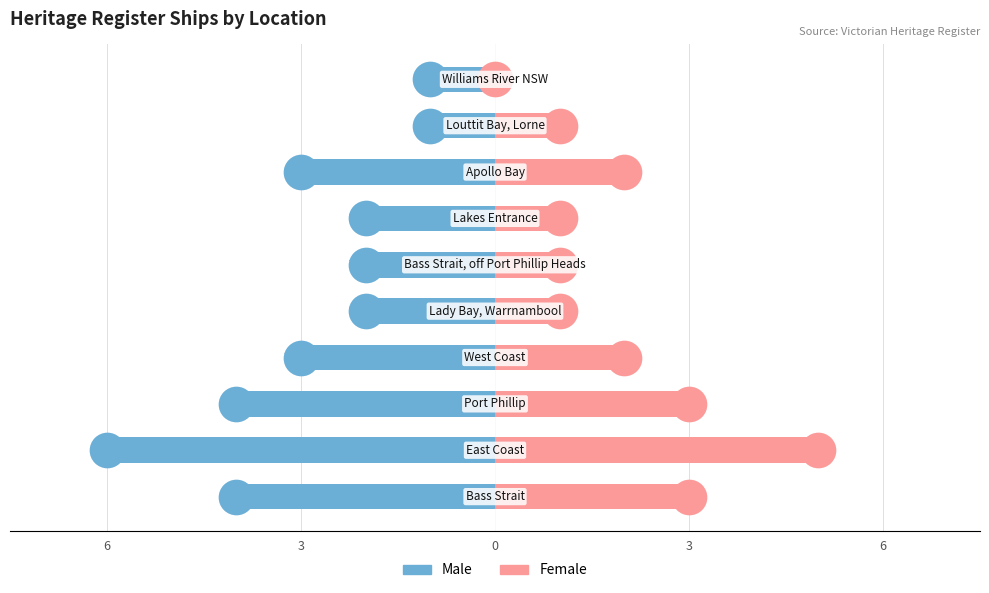

Is the value of Male at 6 greater than the value of Female at 6?

No